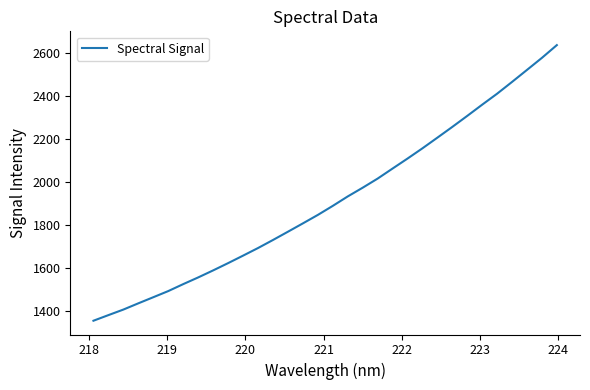

What is the smallest value displayed?

1356.2